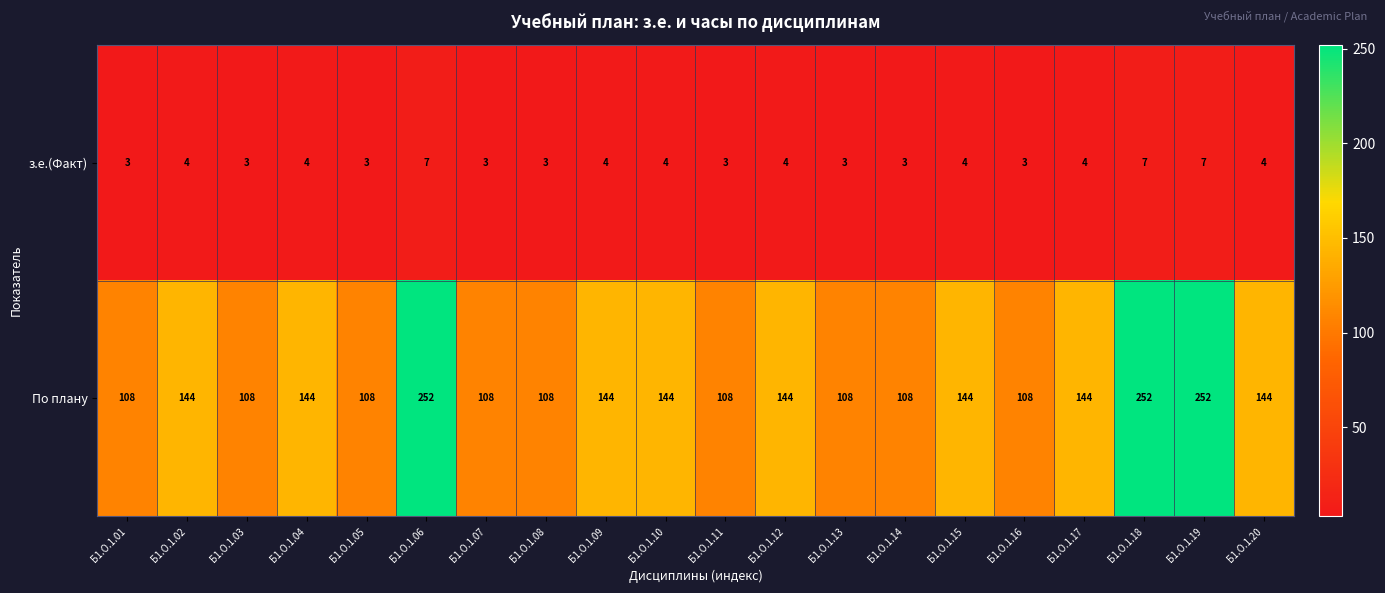

At how many categories does at least one series exceed 61?

20